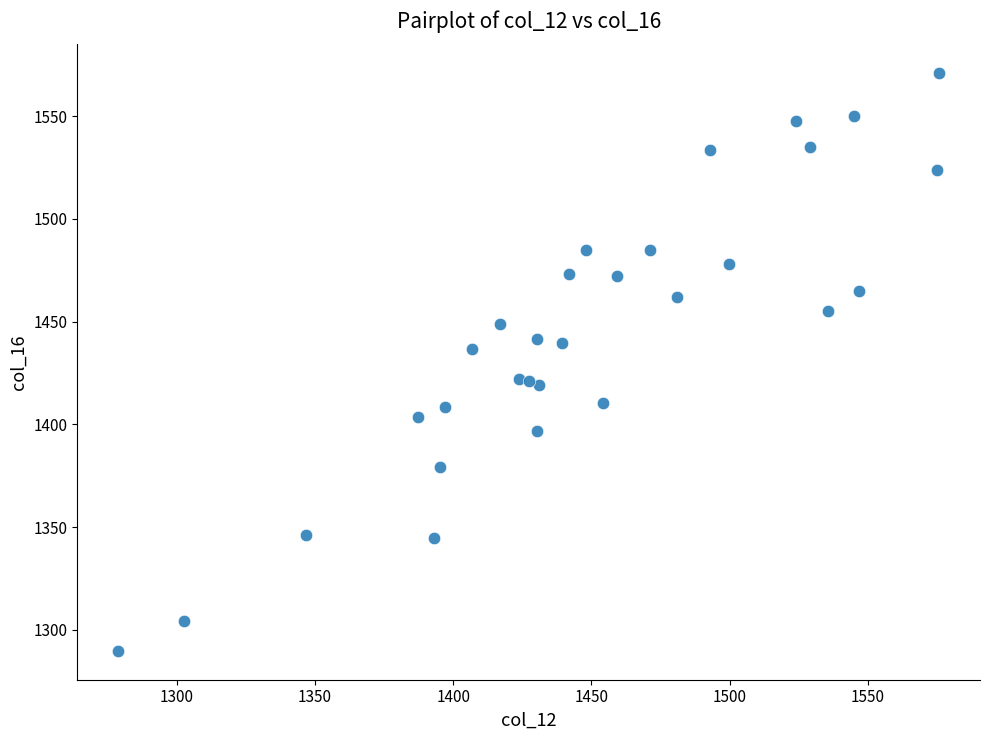

What is the range of X values (max minus min)?

296.9